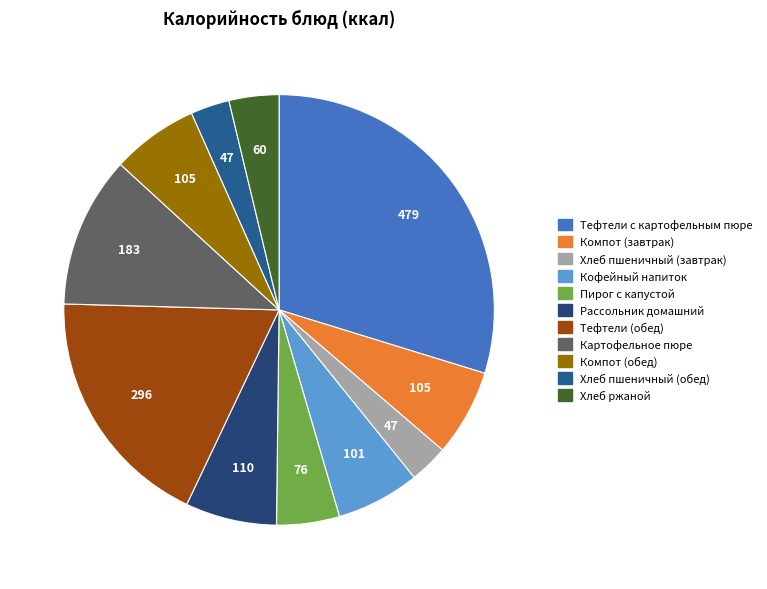

How many segments does this pie chart have?

11